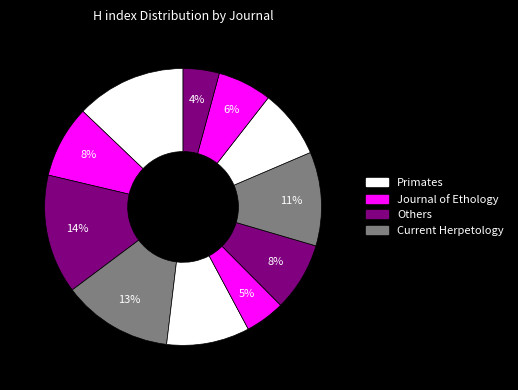

Count the number of slices in the pie.

11